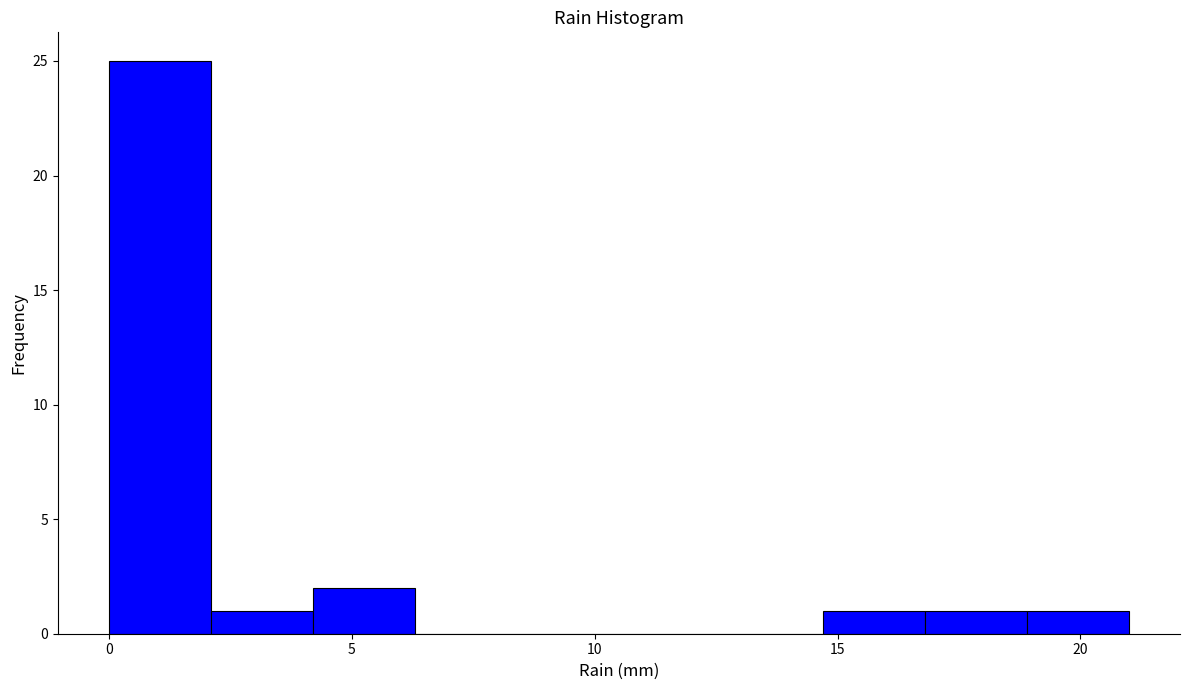

What is the height of the bar covering 2.1 to 4.2 on the x-axis? Neither the bar edges nor the heights are printed on the chart, so give them approximately, as read against the axes.

1